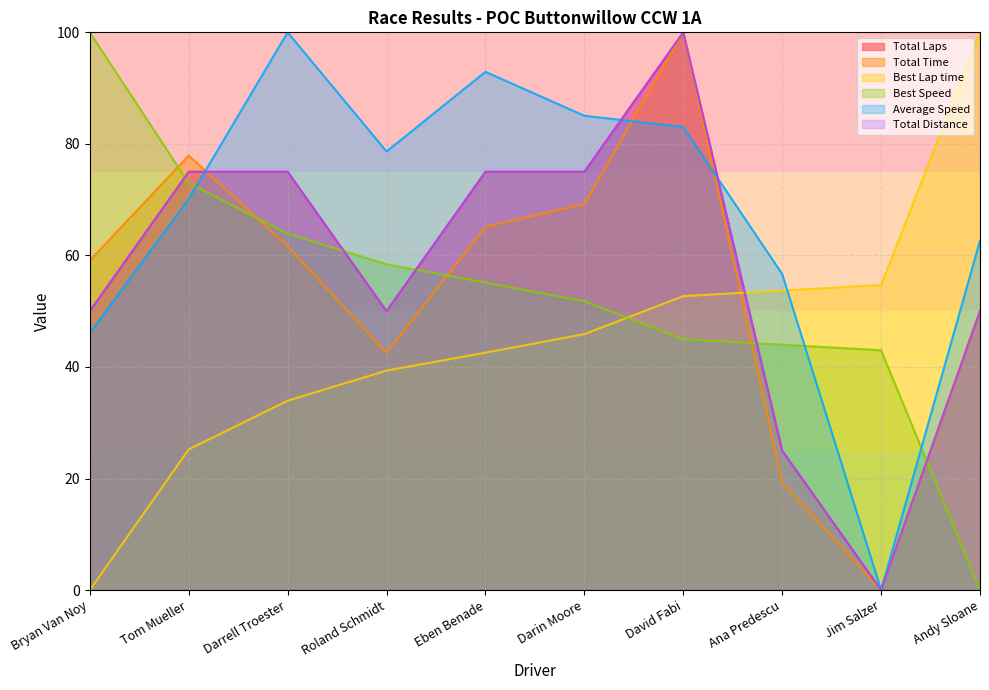

What are all the series names shown in the legend?

Total Laps, Total Time, Best Lap time, Best Speed, Average Speed, Total Distance